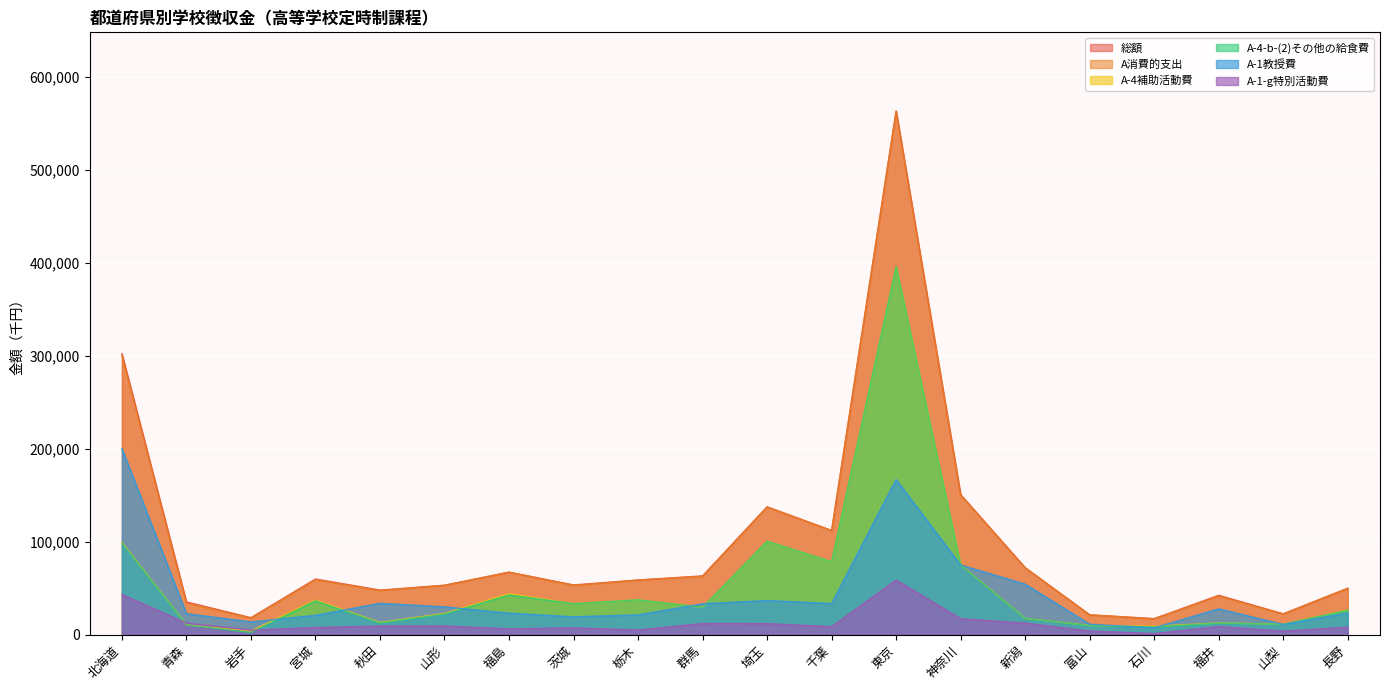

How many values in the A-4補助活動費 series are below 29320?

10